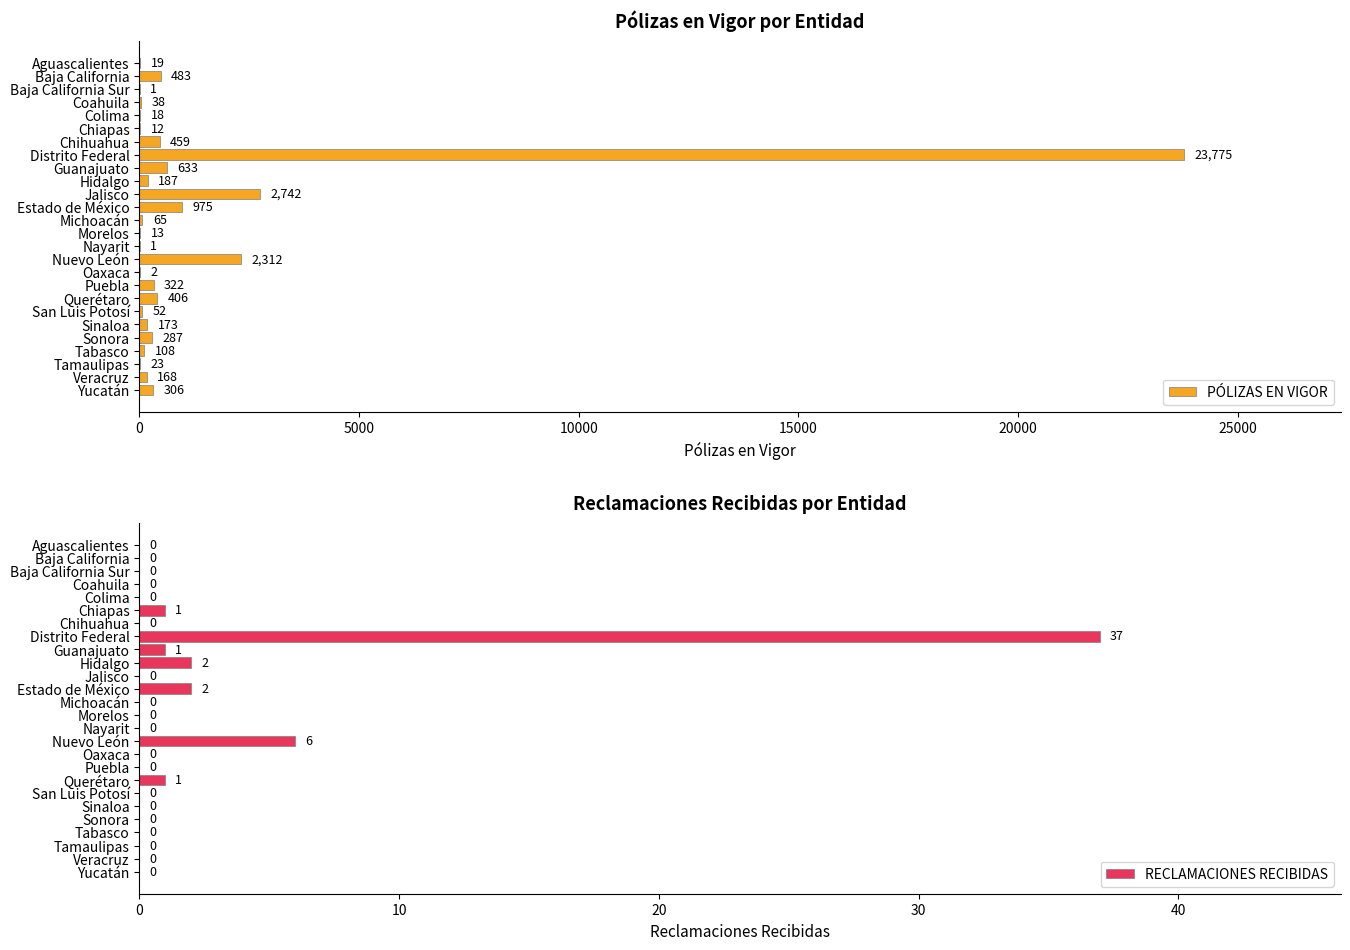

What is the average value of the PÓLIZAS EN VIGOR series?

1292